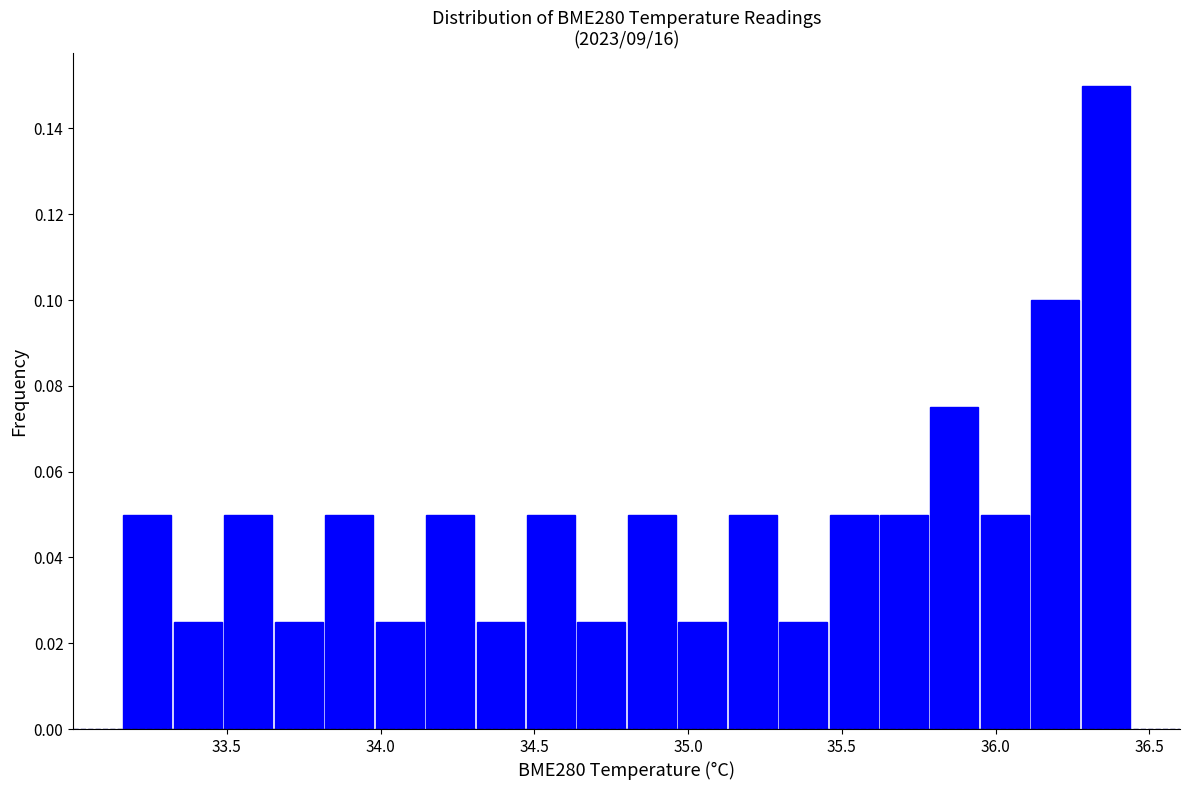

Around what value on the x-axis is the tallest bar? Give the approximate position of its centre, as read against the axis.

36.35